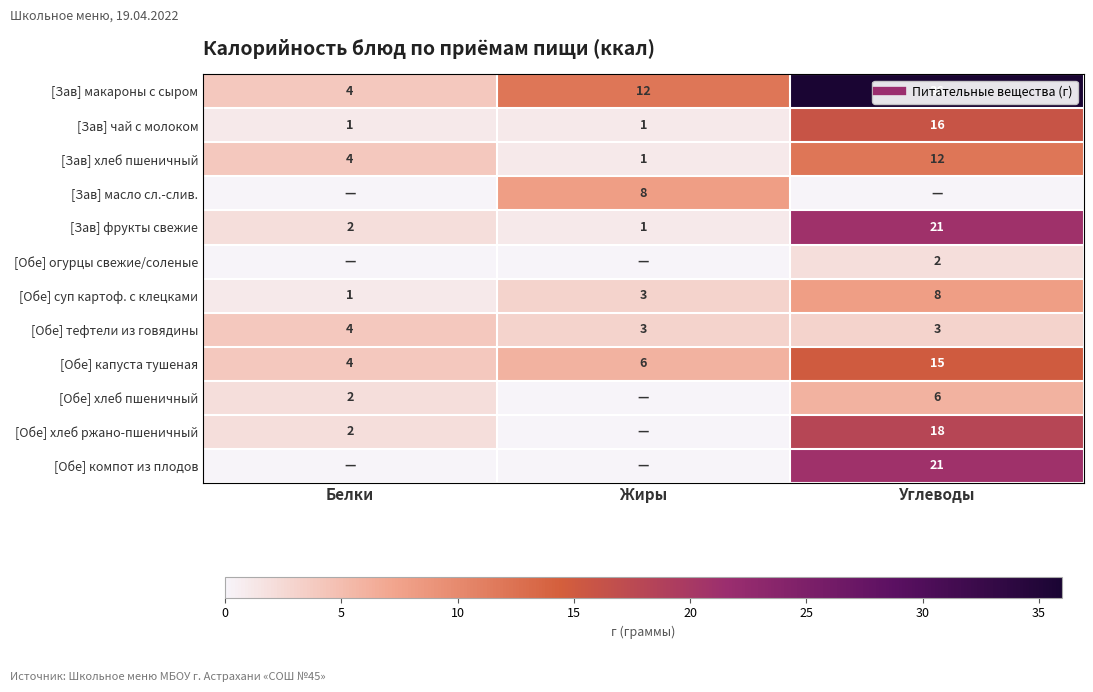

At which label does [Зав] масло сл.-слив. reach its peak?

Жиры